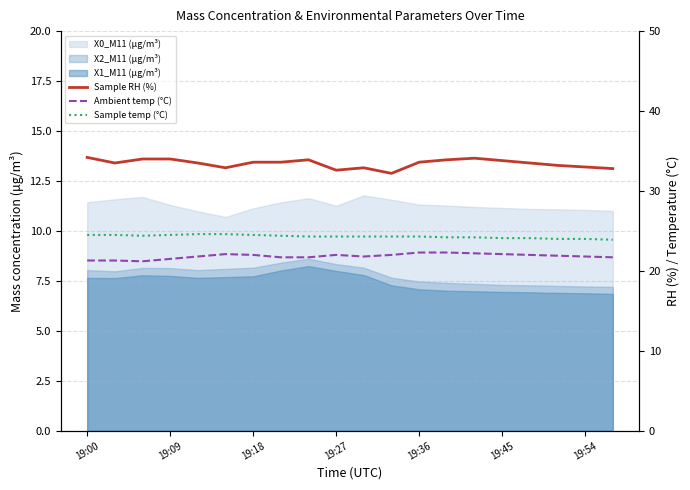

The value of Sample RH (%) at 8 is 8.3. True or false?

False